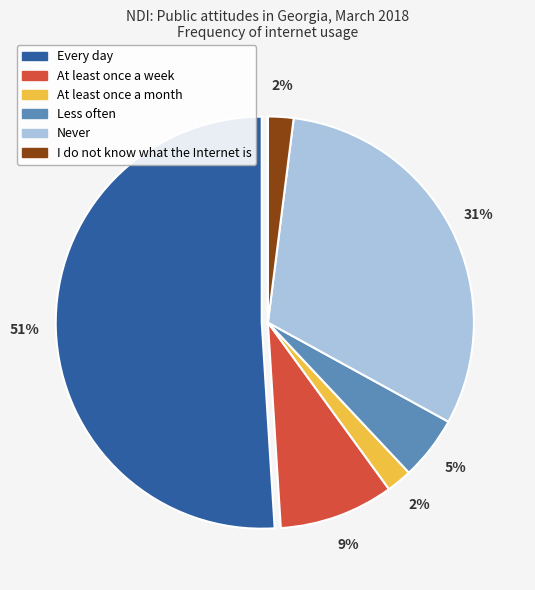

To the nearest percent, what is the average slice percentage?

14%